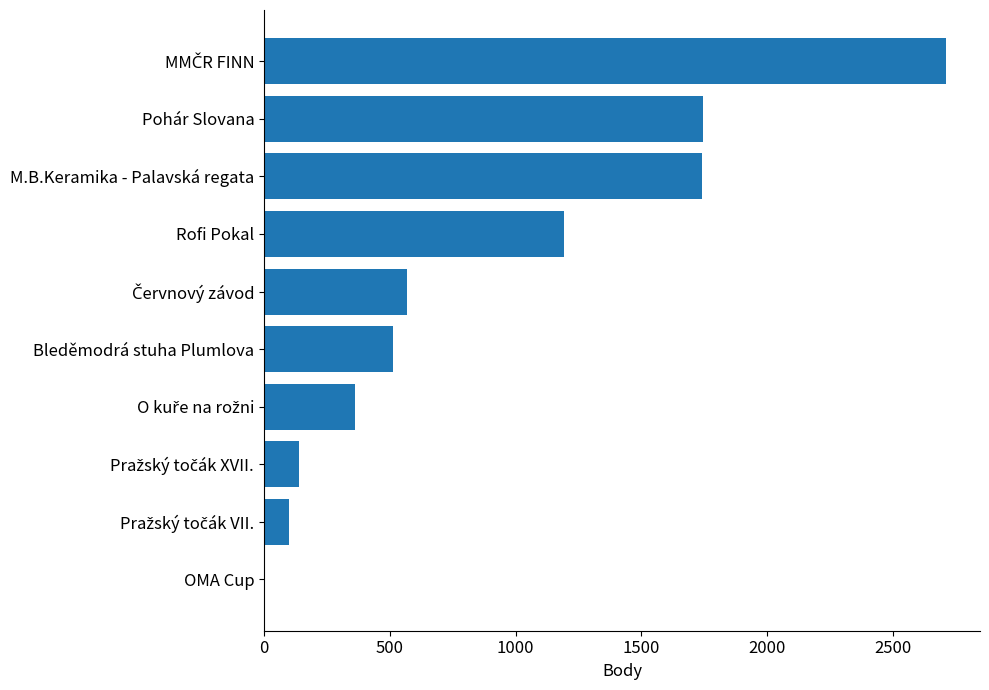

Which has a higher value, Bleděmodrá stuha Plumlova or Pohár Slovana?

Pohár Slovana